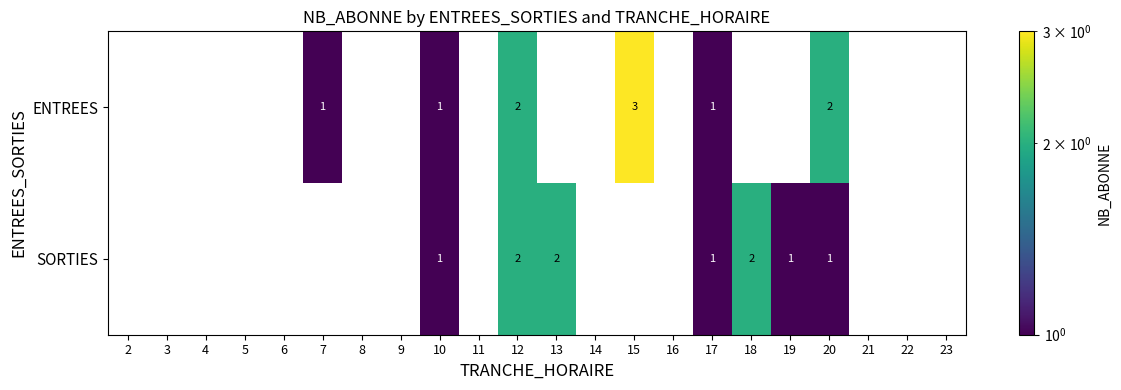

At which category is the sum across all series the highest?

12